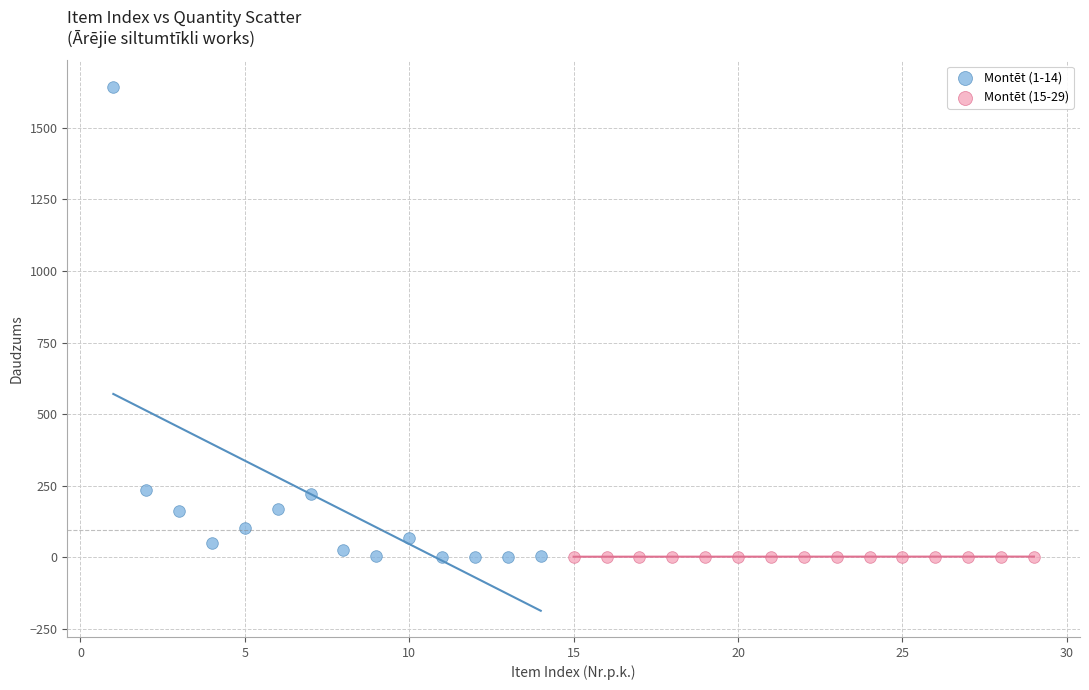

Which series reaches the maximum Y coordinate?

Montēt (1-14)